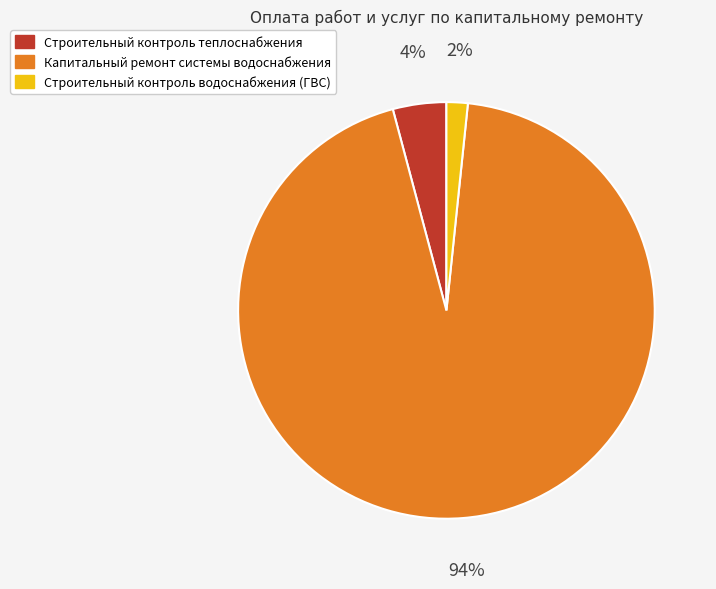

Combined, do Строительный контроль теплоснабжения and Строительный контроль водоснабжения (ГВС) account for over 50%?

No